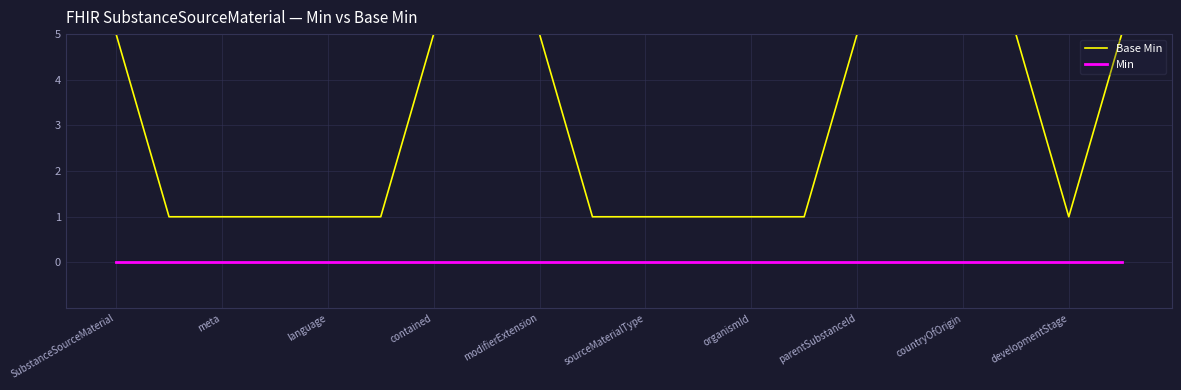

Does the chart display data point markers on the line(s)?

No